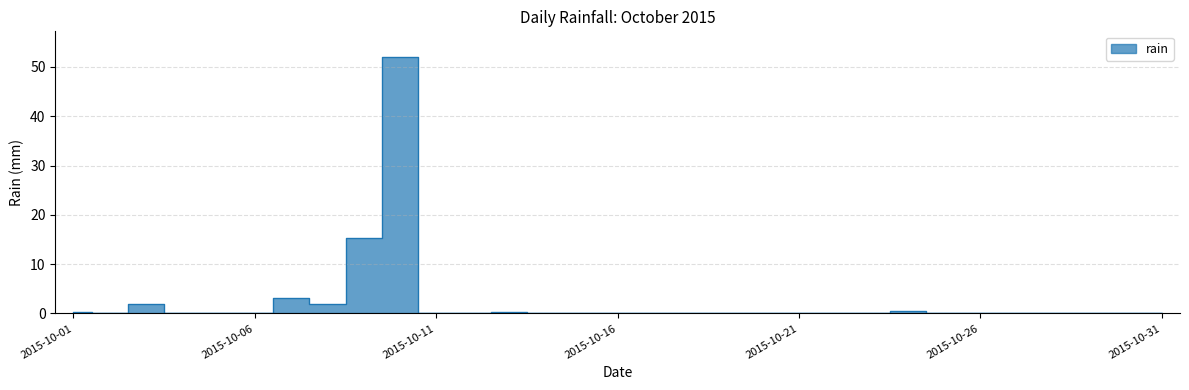

Reading left to right, what are all the values shown in this chart?

2015-10-01=0.4	2015-10-02=0.0	2015-10-03=2.0	2015-10-04=0.0	2015-10-05=0.2	2015-10-06=0.2	2015-10-07=3.2	2015-10-08=2.0	2015-10-09=15.4	2015-10-10=52.0	2015-10-11=0.2	2015-10-12=0.2	2015-10-13=0.4	2015-10-14=0.0	2015-10-15=0.0	2015-10-16=0.0	2015-10-17=0.0	2015-10-18=0.0	2015-10-19=0.0	2015-10-20=0.2	2015-10-21=0.0	2015-10-22=0.0	2015-10-23=0.0	2015-10-24=0.6	2015-10-25=0.2	2015-10-26=0.0	2015-10-27=0.0	2015-10-28=0.0	2015-10-29=0.2	2015-10-30=0.0	2015-10-31=0.0